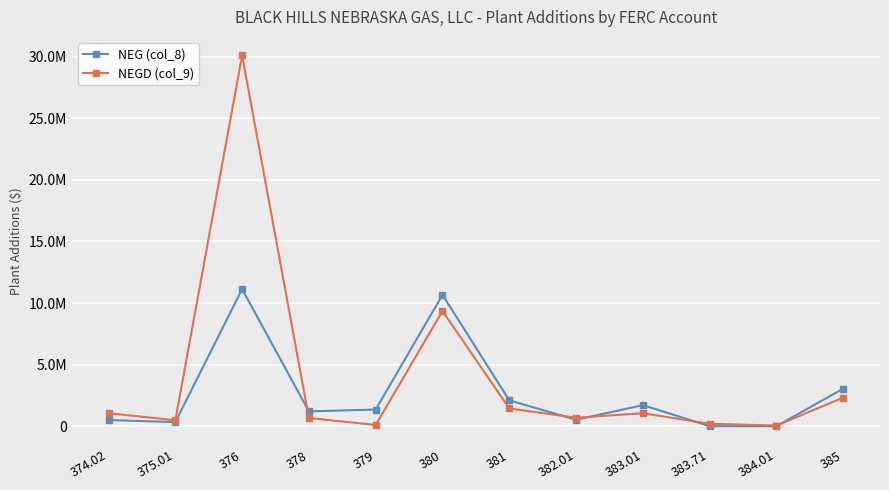

In NEG (col_8), how many points are lower than both neighbors (excluding endpoints)?

3